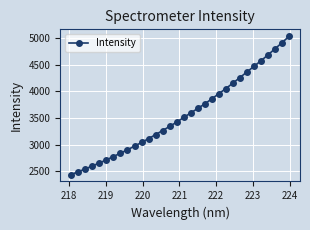

What is the value of the 29th point from the left?

4687.3